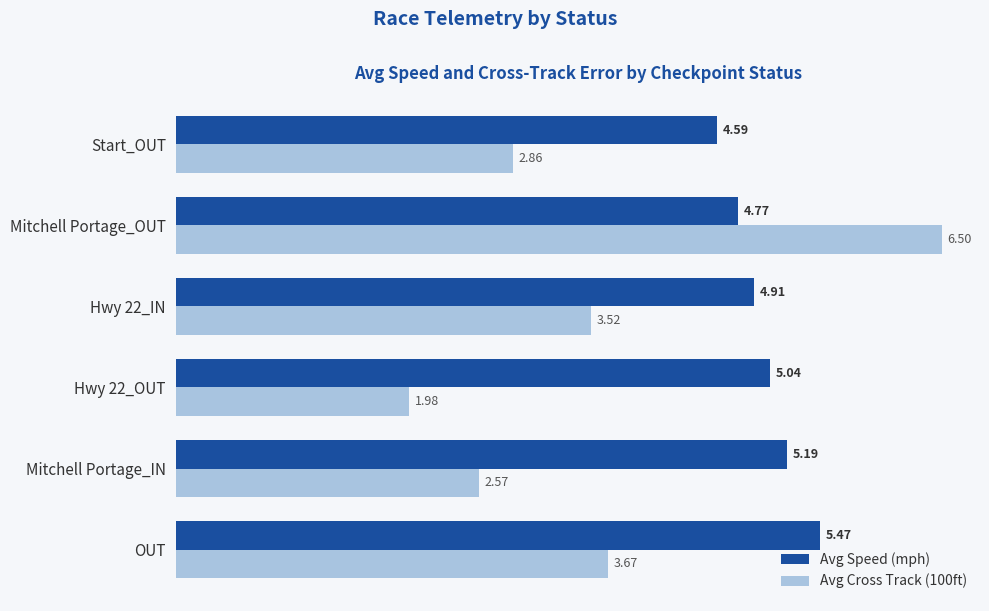

List the series in order of their overall mean, lowest first.

Avg Cross Track (100ft), Avg Speed (mph)